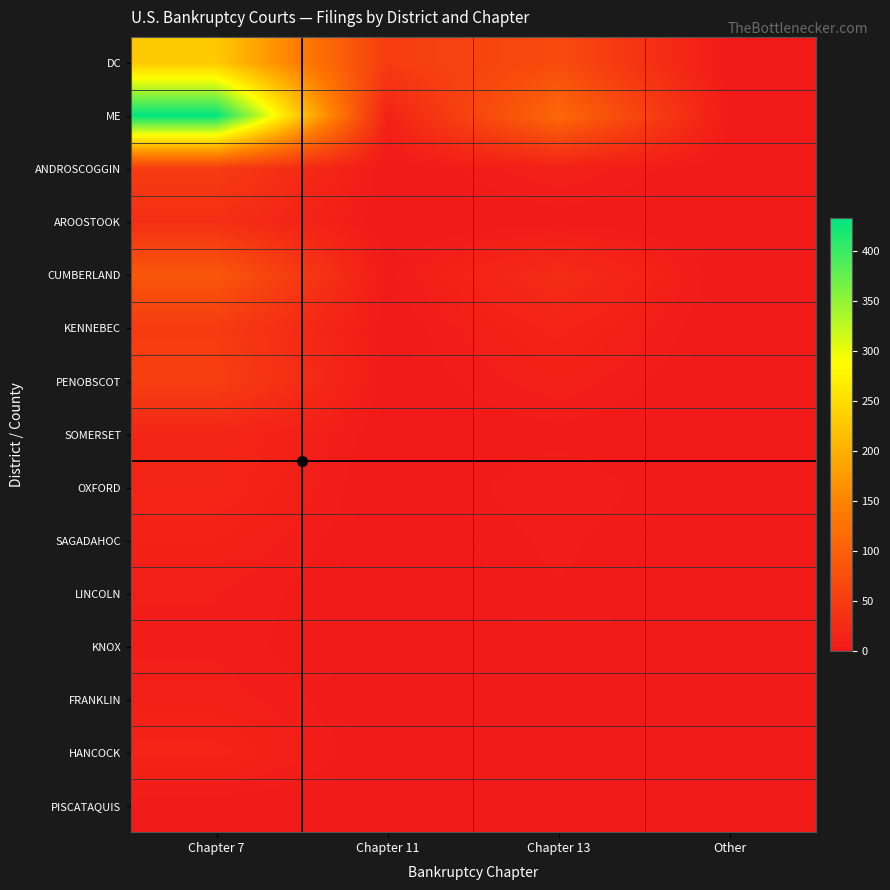

How many series are shown in this chart?

15